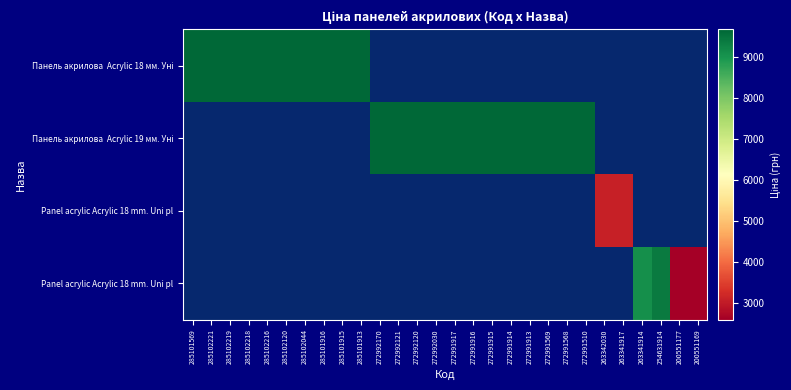

Which label corresponds to the largest value in the chart?

272992170